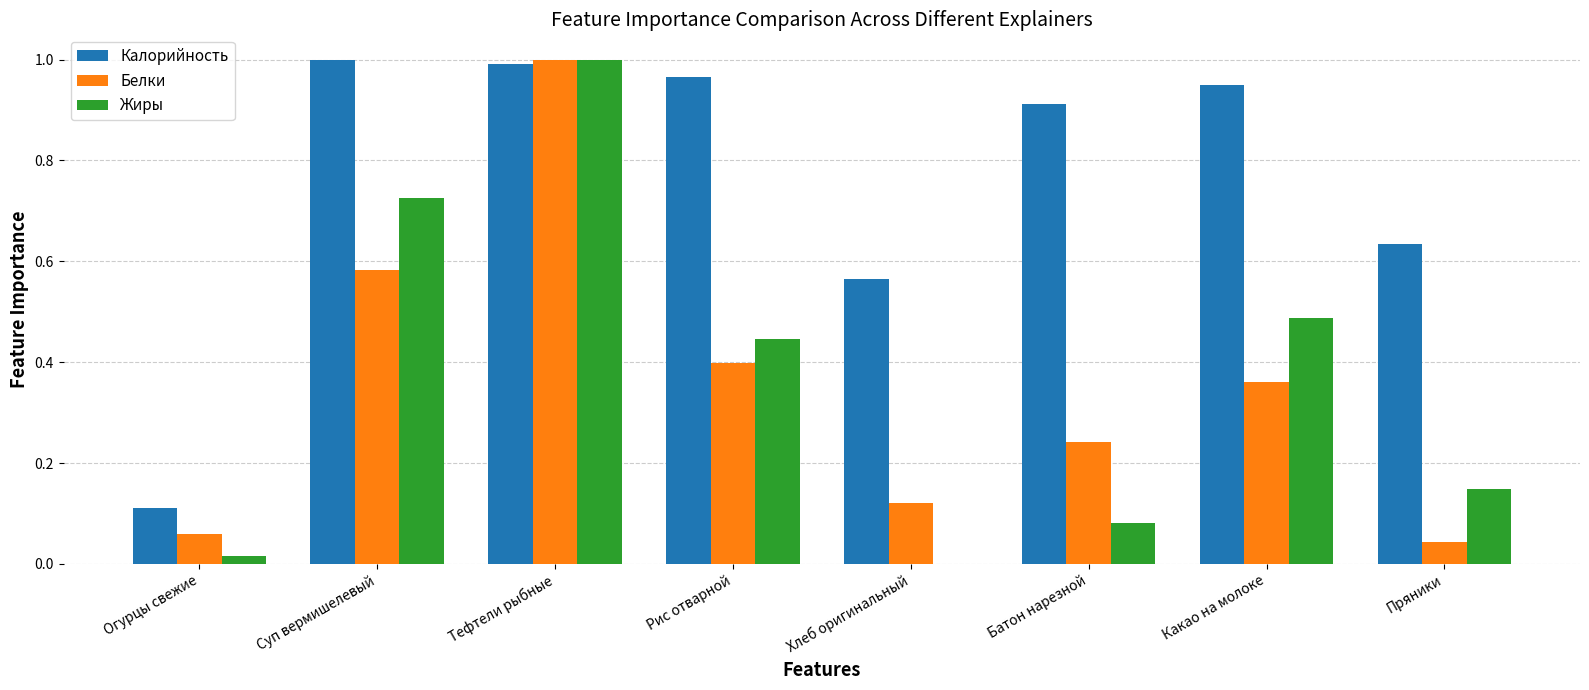

Which series has the largest total across all categories?

Калорийность